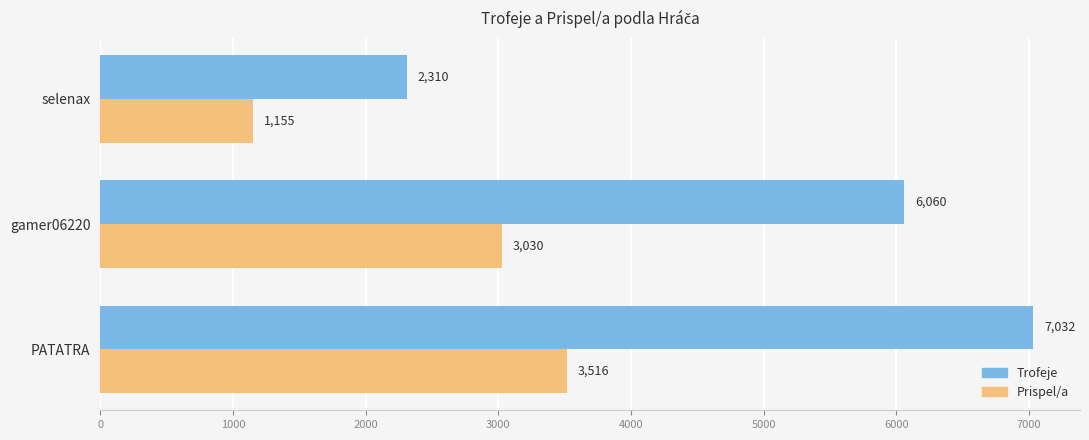

The Trofeje series shows 6060 at gamer06220. True or false?

True